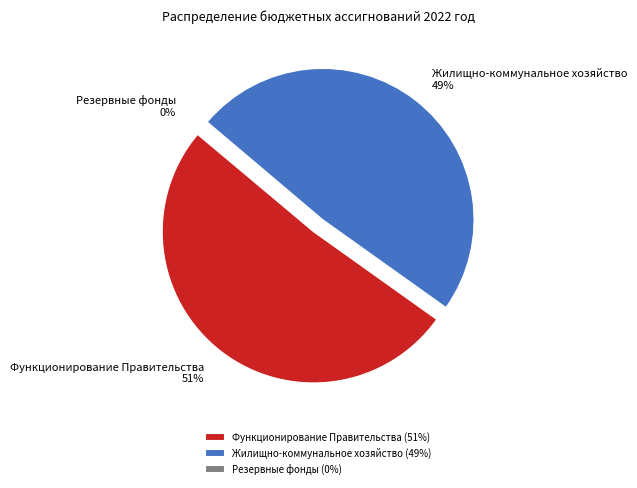

What percentage do Функционирование Правительства and Резервные фонды together represent?

51.3%